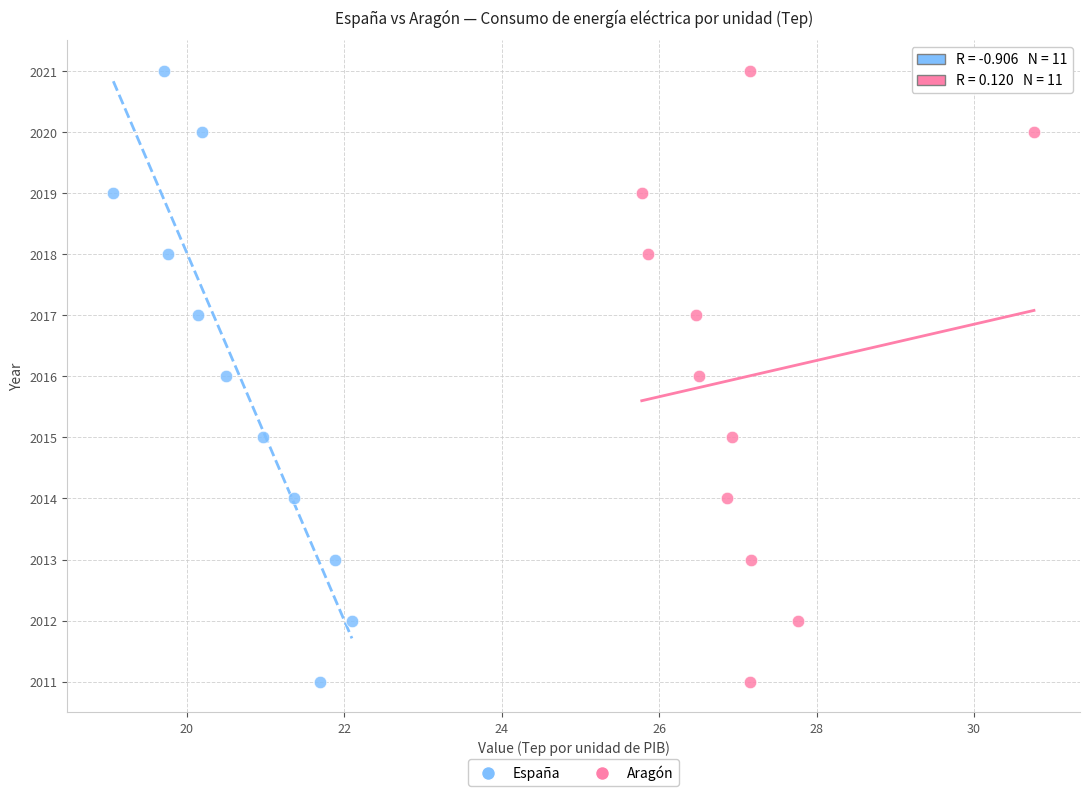

What are all the series names shown in the legend?

España, Aragón